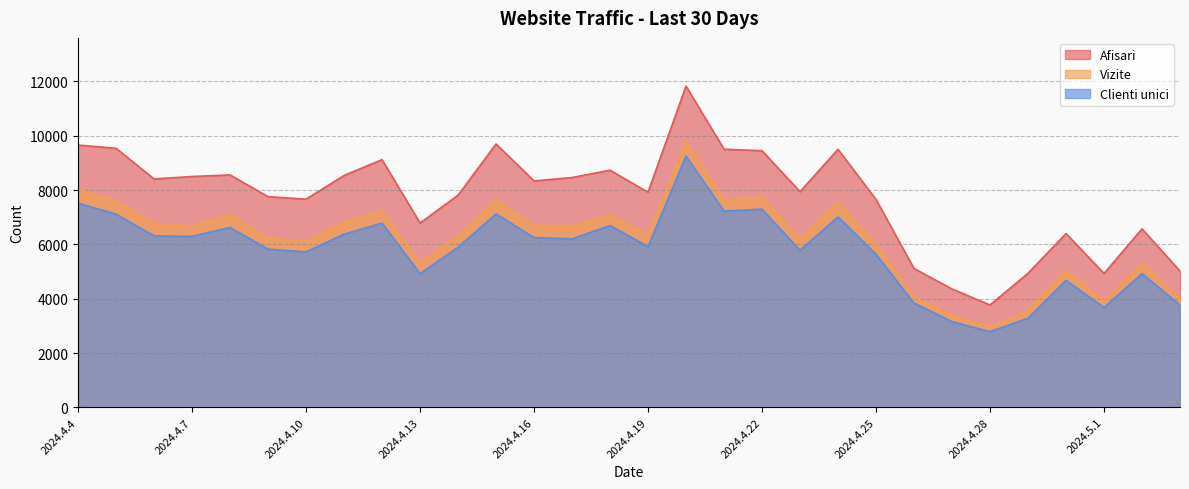

How many values in the Vizite series exceed 6676?

14